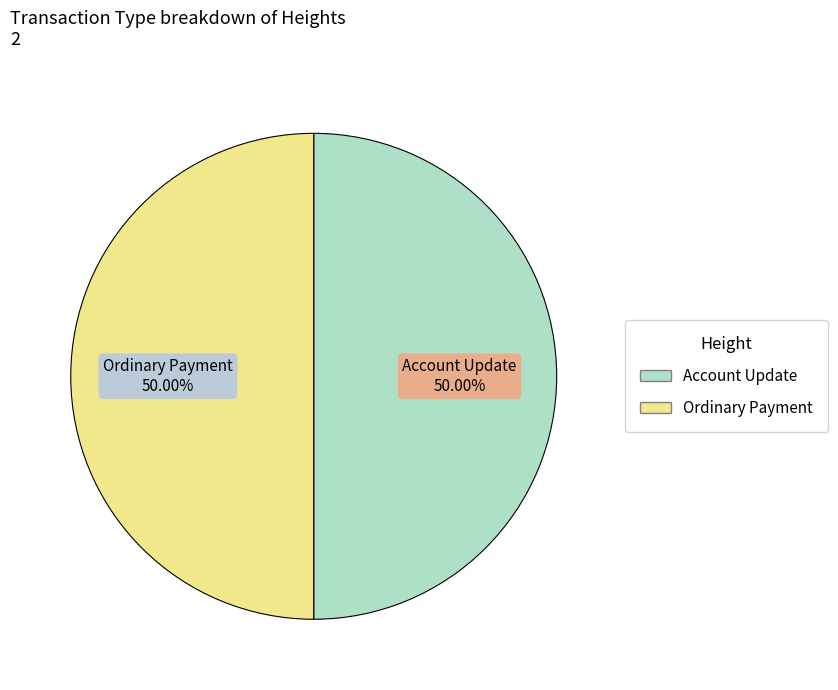

How many slices are in this pie chart?

2